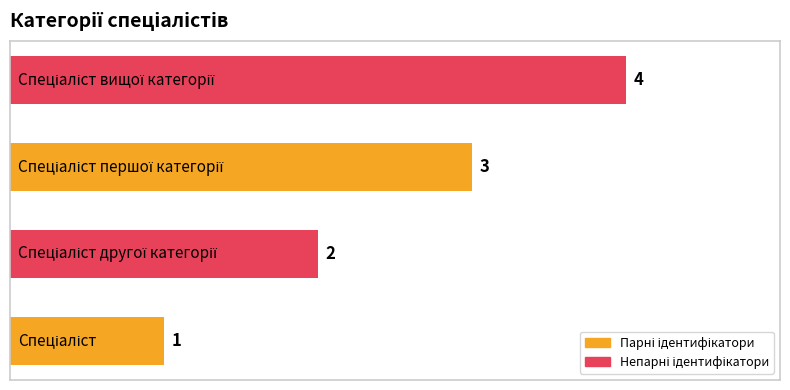

What is the difference between the maximum and minimum values?

3